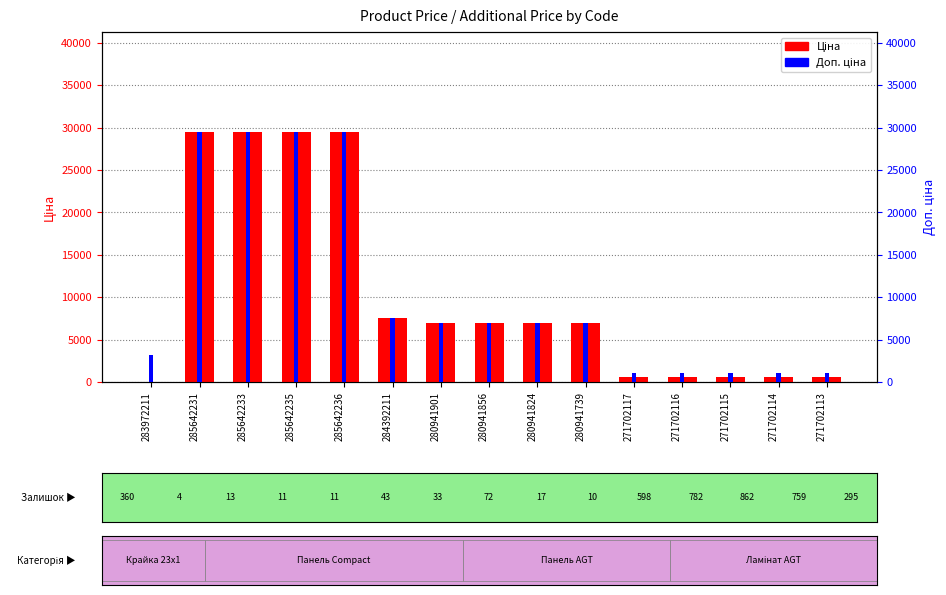

List the series in order of their peak value, lowest first.

Ціна, Доп. ціна